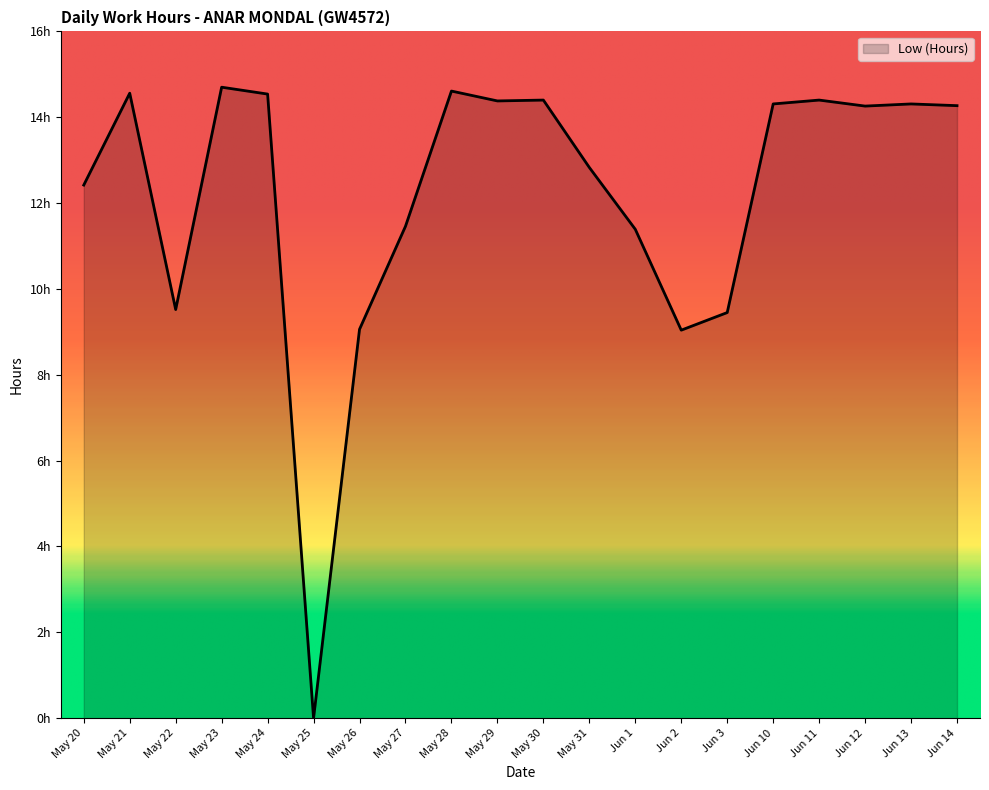

List the labels in order of value, largest first.

May 23, May 28, May 21, May 24, May 30, Jun 11, May 29, Jun 10, Jun 13, Jun 14, Jun 12, May 31, May 20, May 27, Jun 1, May 22, Jun 3, May 26, Jun 2, May 25